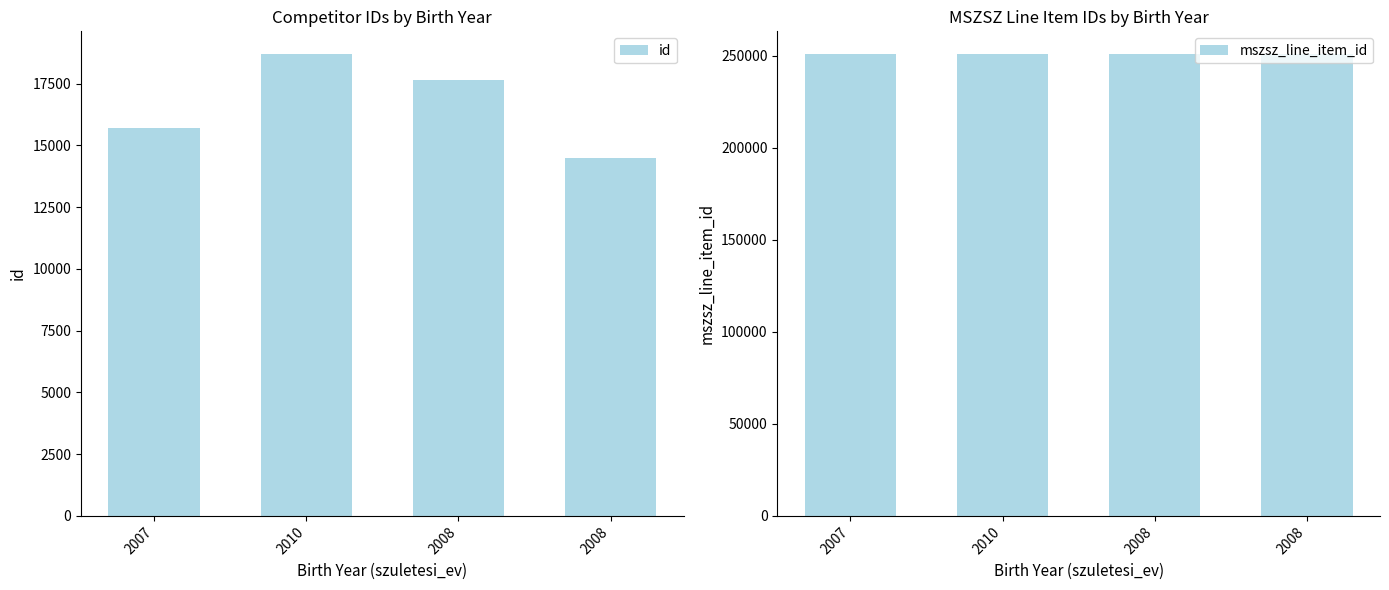

Which series has the largest total across all categories?

mszsz_line_item_id